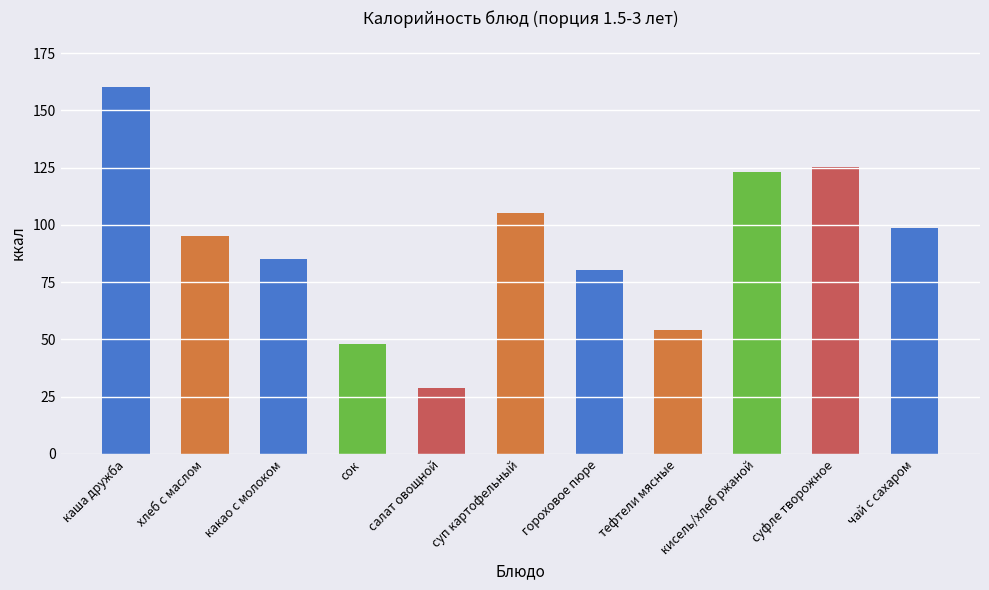

Which category has the highest value across all series?

каша дружба